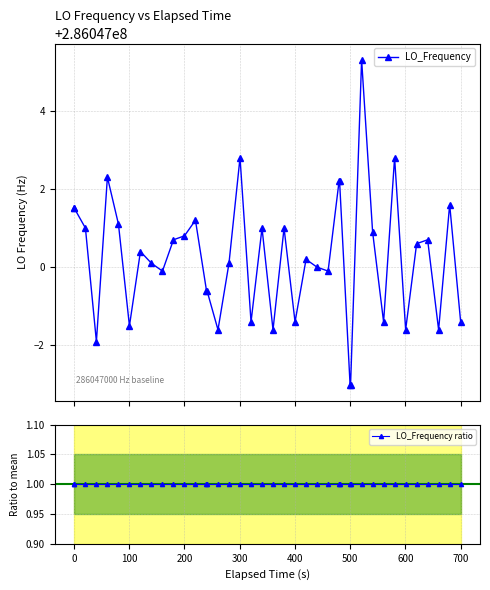

Rank the series by their average value, from lowest to highest.

LO_Frequency ratio, LO_Frequency